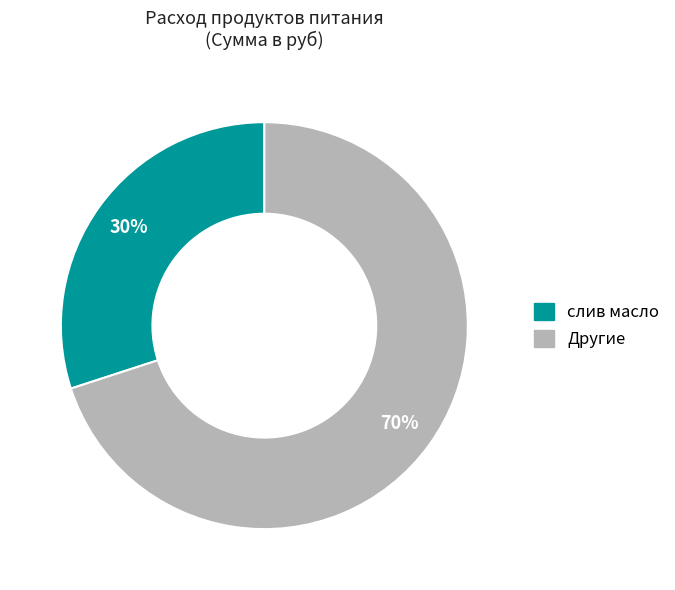

Is there a majority slice in this chart?

Yes